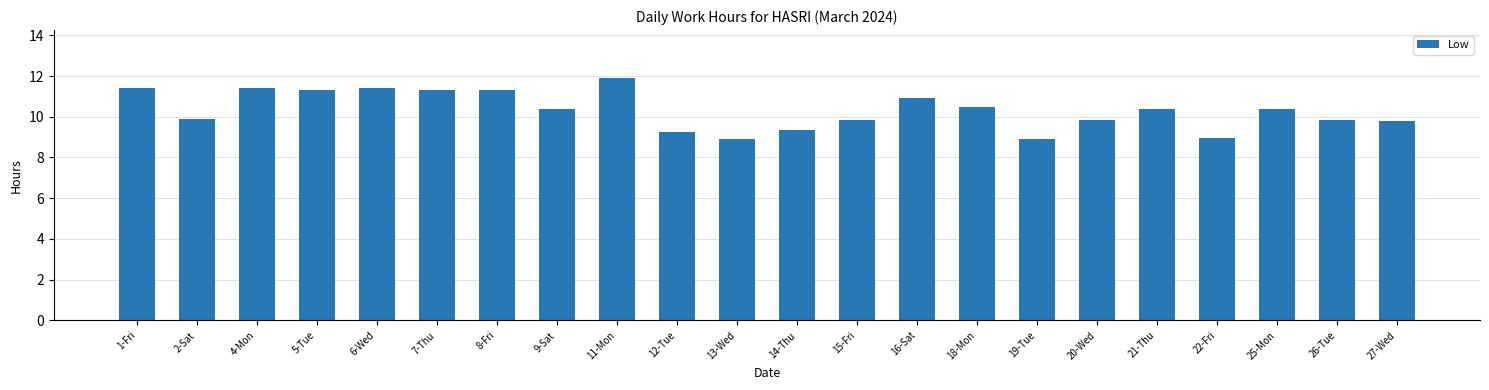

Between 20-Wed and 18-Mon, which is larger?

18-Mon